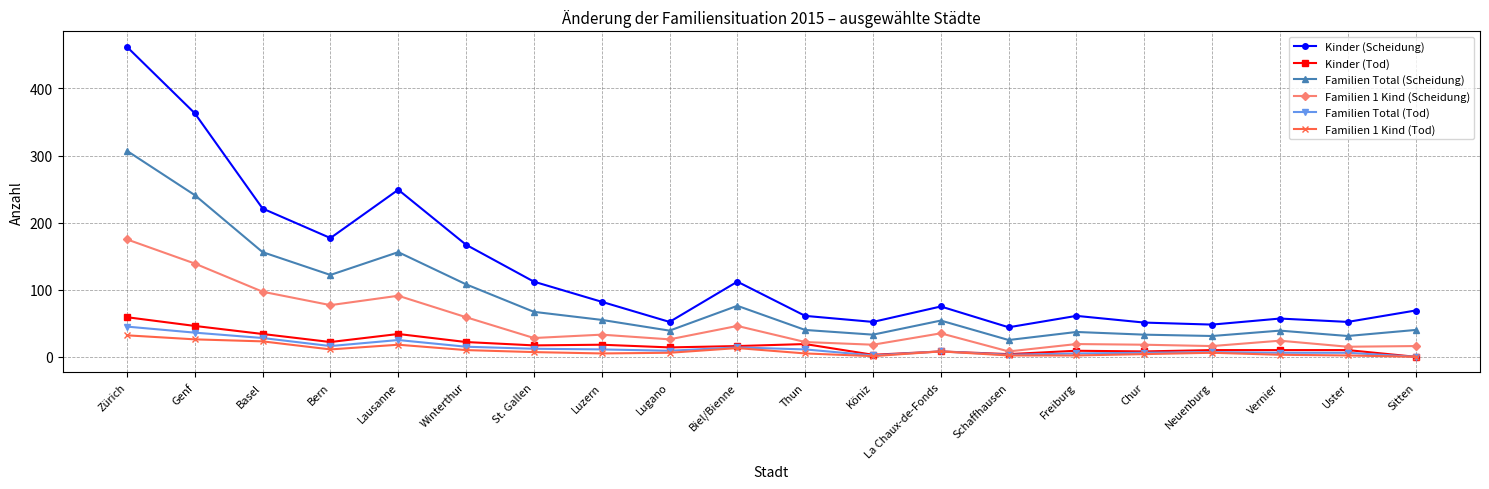

Which series changed the most between Genf and Köniz?

Kinder (Scheidung)